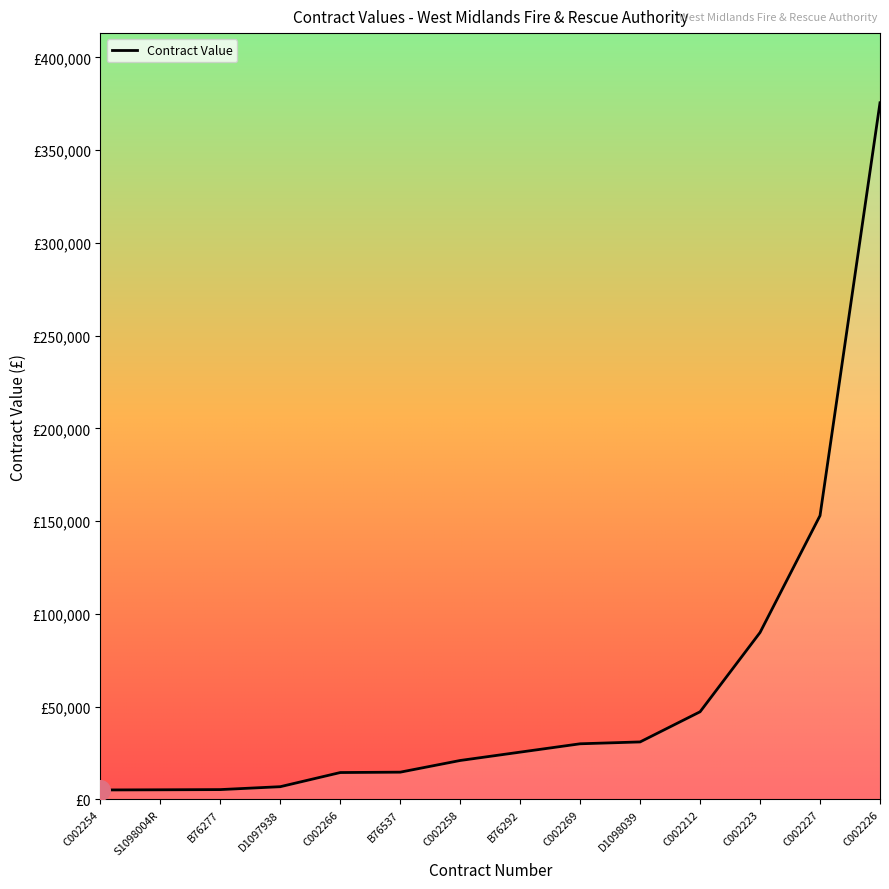

Which has a higher value, B76277 or C002212?

C002212